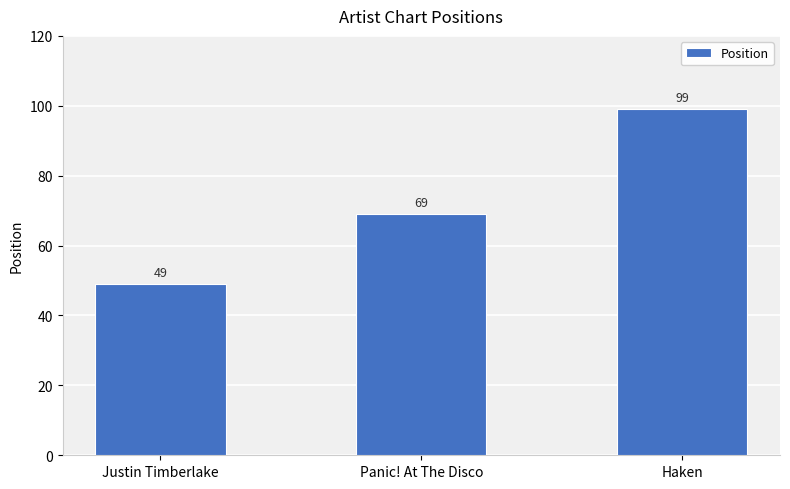

What is the approximate value at Justin Timberlake, to the nearest 10?

50